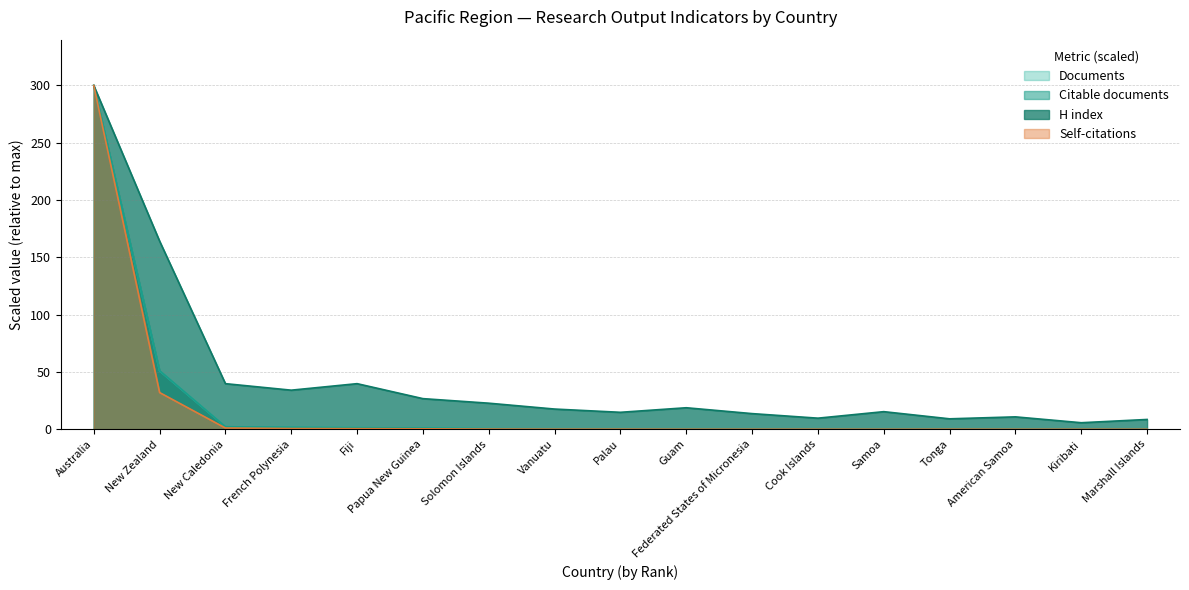

At 12, list the series in order from largest to smallest.

H index, Citable documents, Documents, Self-citations